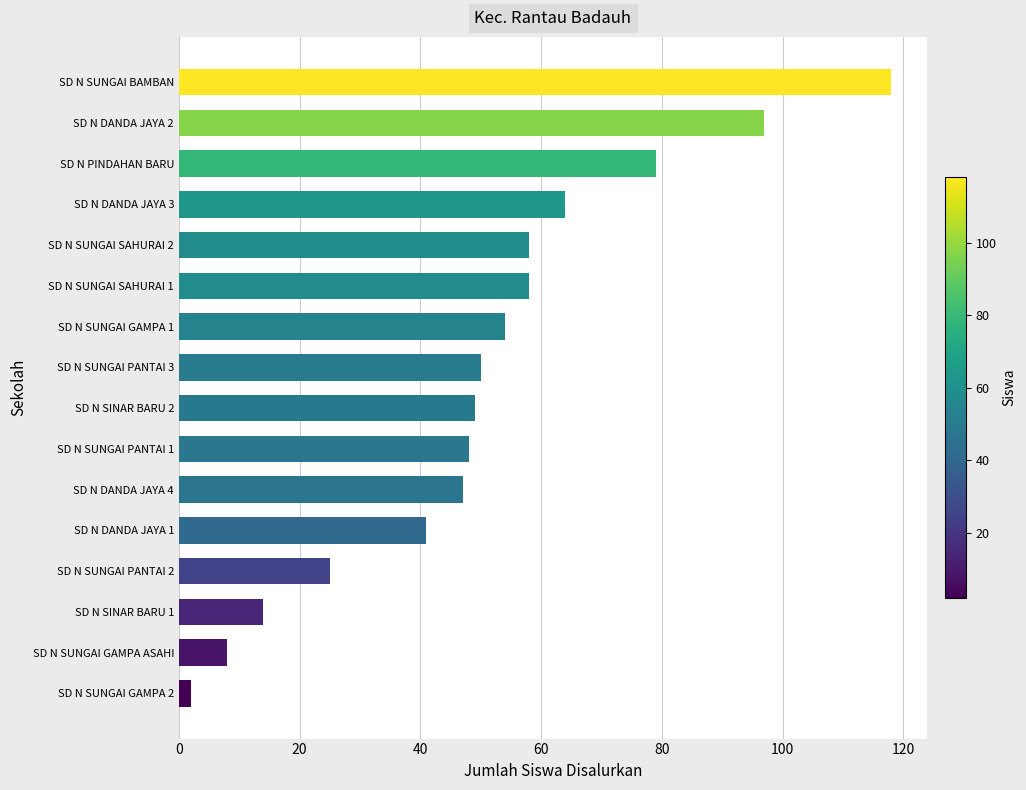

What value does the data have at SD N DANDA JAYA 4, to the nearest 10?

50